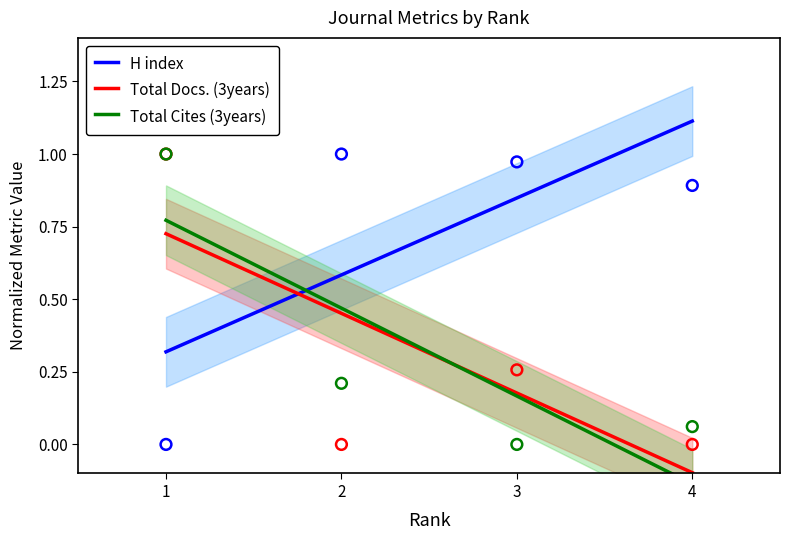

What is the total value across all series at 4?

0.9